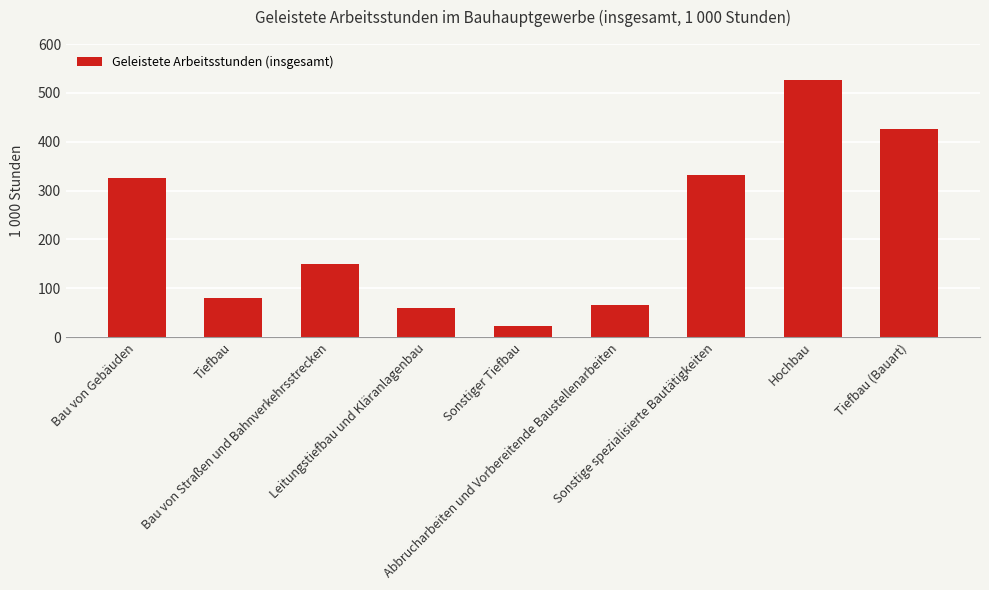

What is the sum of the values at Bau von Gebäuden and Bau von Straßen und Bahnverkehrsstrecken?

475